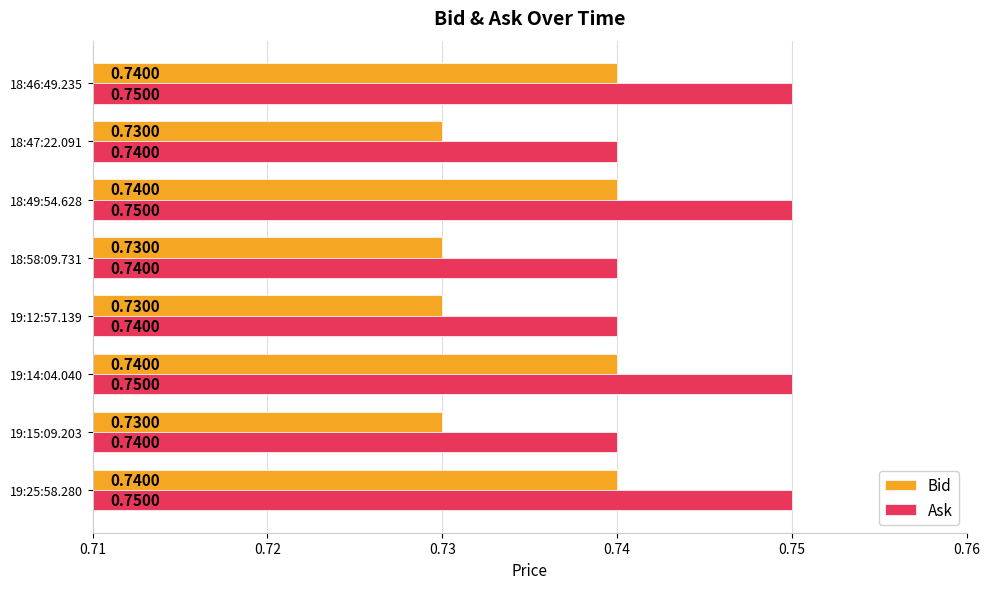

Which series has the largest total across all categories?

Ask